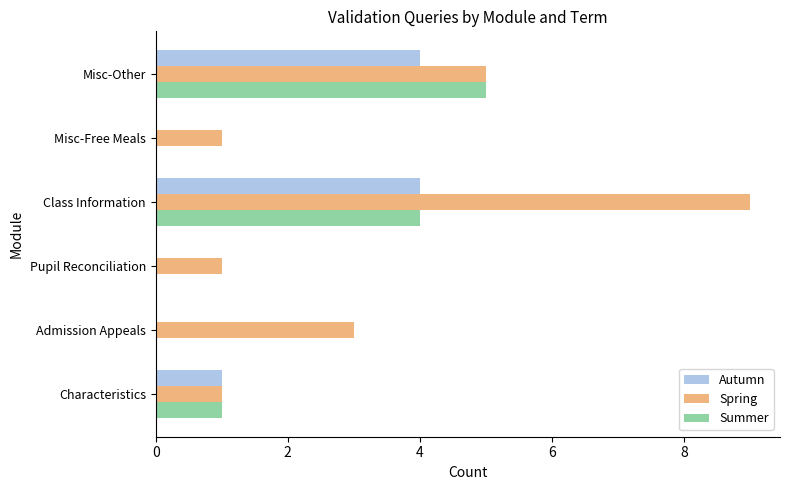

At which category is the sum across all series the highest?

Class Information